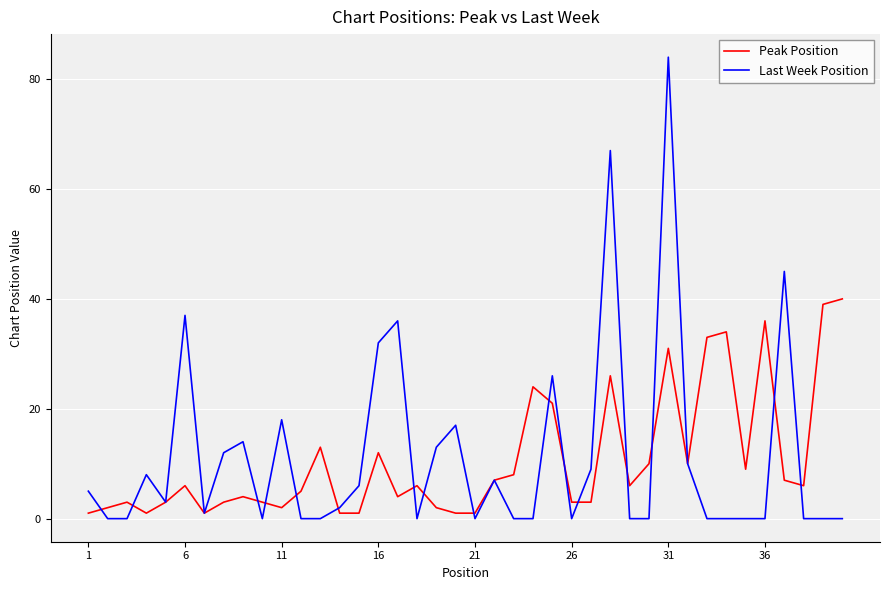

Rank the series by their maximum value, from lowest to highest.

Peak Position, Last Week Position